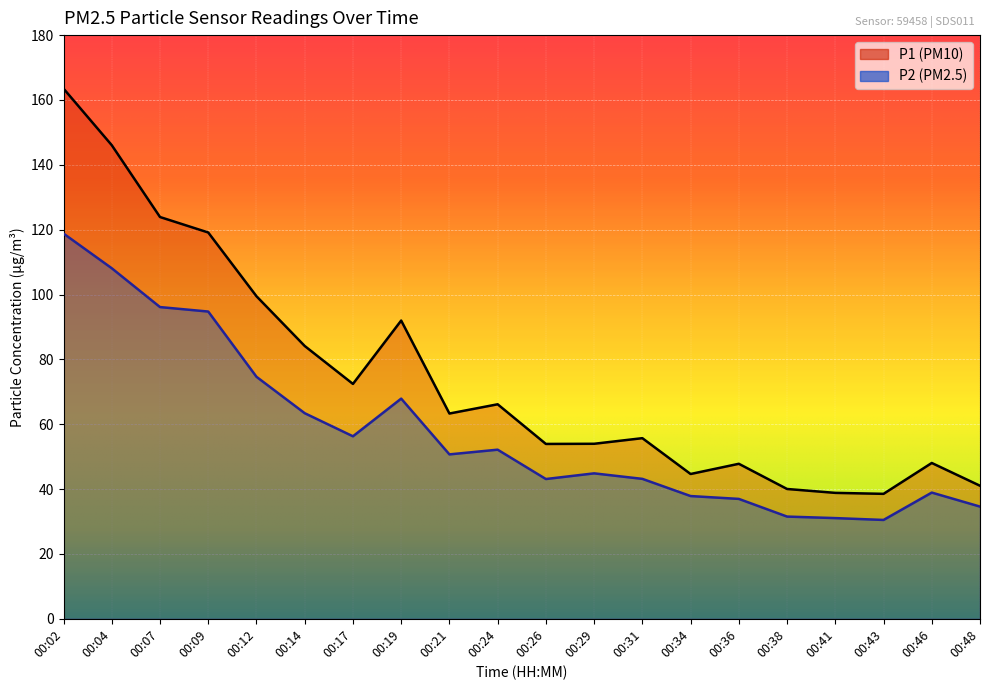

Reading left to right, transcribe all the data shown in this chart.

P1: 00:02=163.5	00:04=146.1	00:07=123.9	00:09=119.1	00:12=99.5	00:14=84.1	00:17=72.4	00:19=92.0	00:21=63.3	00:24=66.2	00:26=53.9	00:29=54.0	00:31=55.7	00:34=44.6	00:36=47.8	00:38=40.0	00:41=38.8	00:43=38.5	00:46=48.0	00:48=41.0
P2: 00:02=118.8	00:04=108.1	00:07=96.1	00:09=94.8	00:12=74.6	00:14=63.4	00:17=56.3	00:19=67.9	00:21=50.7	00:24=52.1	00:26=43.1	00:29=44.9	00:31=43.1	00:34=37.9	00:36=37.0	00:38=31.5	00:41=31.1	00:43=30.5	00:46=38.9	00:48=34.6